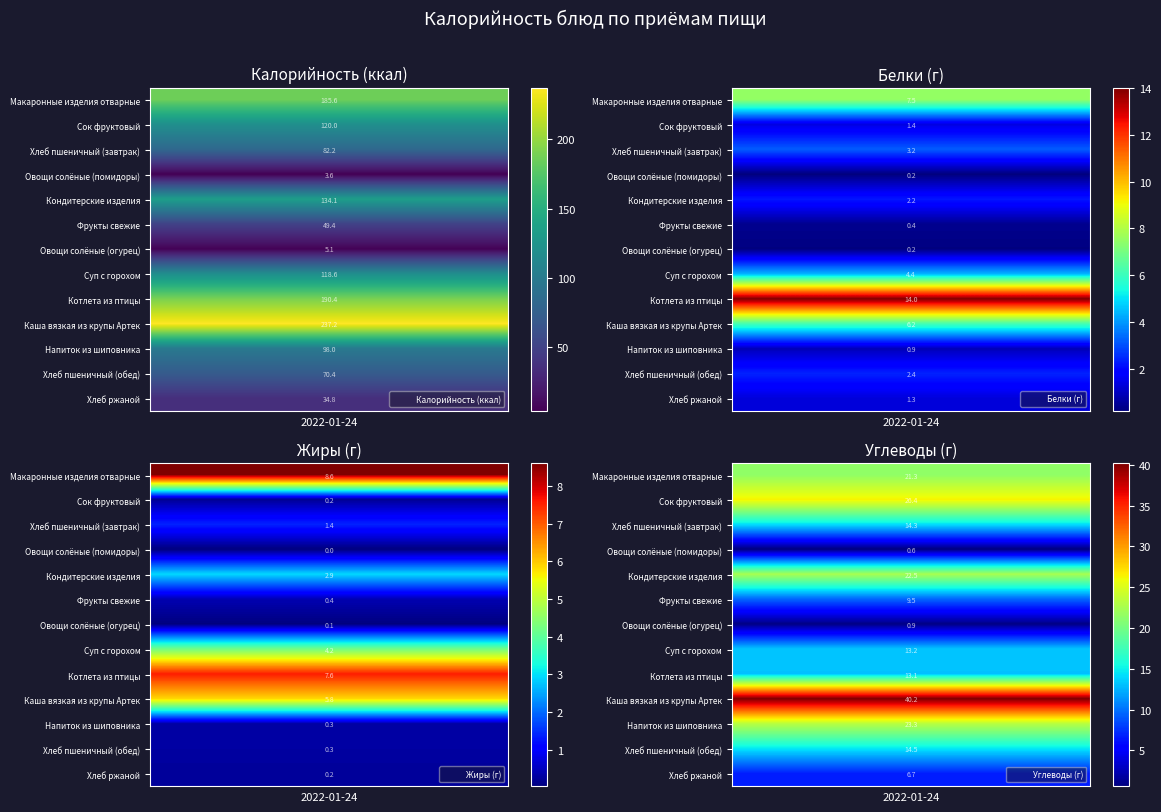

Is it true that row_4 equals 22.5 at 4?

True